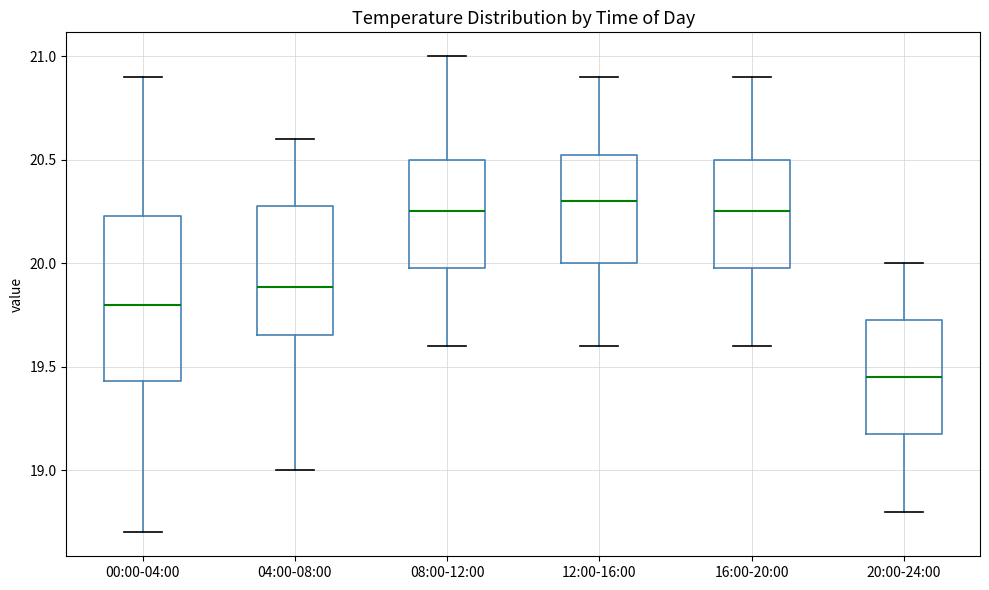

Comparing the boxes themselves (not the whiskers), which one is the tallest?

00:00-04:00